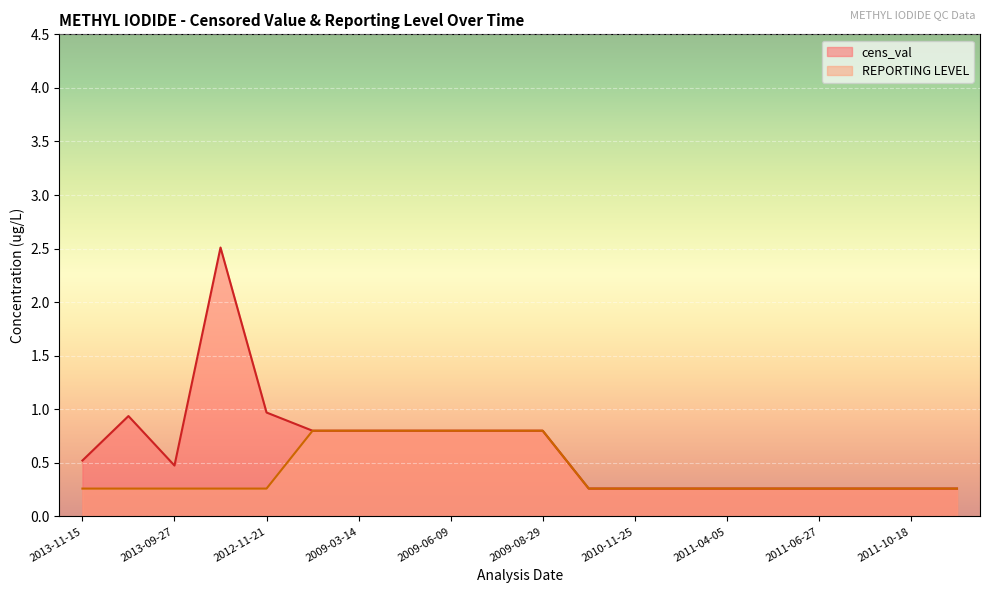

True or false: cens_val and REPORTING LEVEL cross at least once.

False